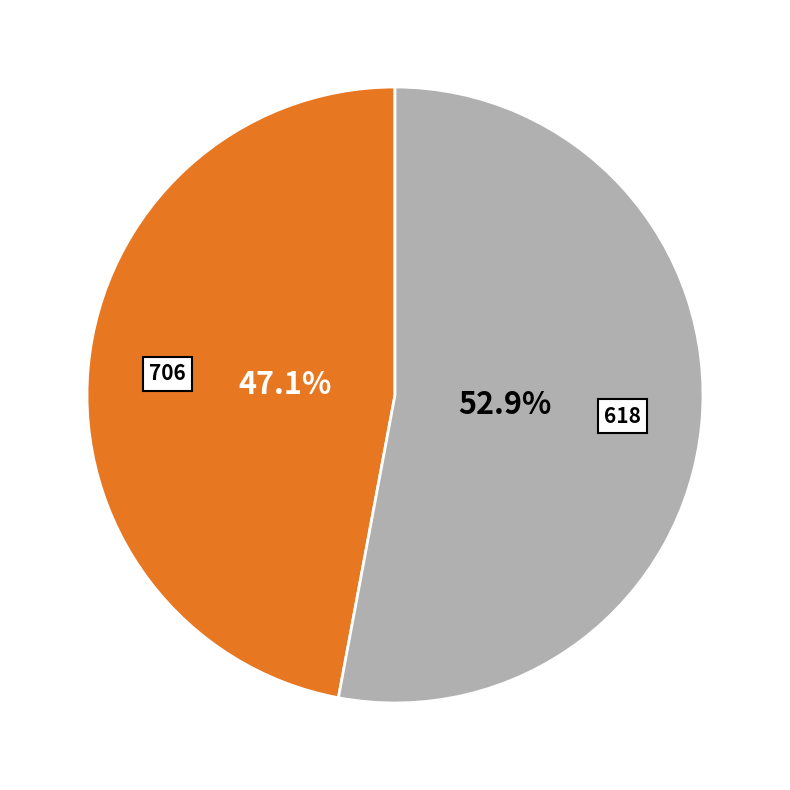

To the nearest percent, what is the combined percentage of 706 and 618?

100%